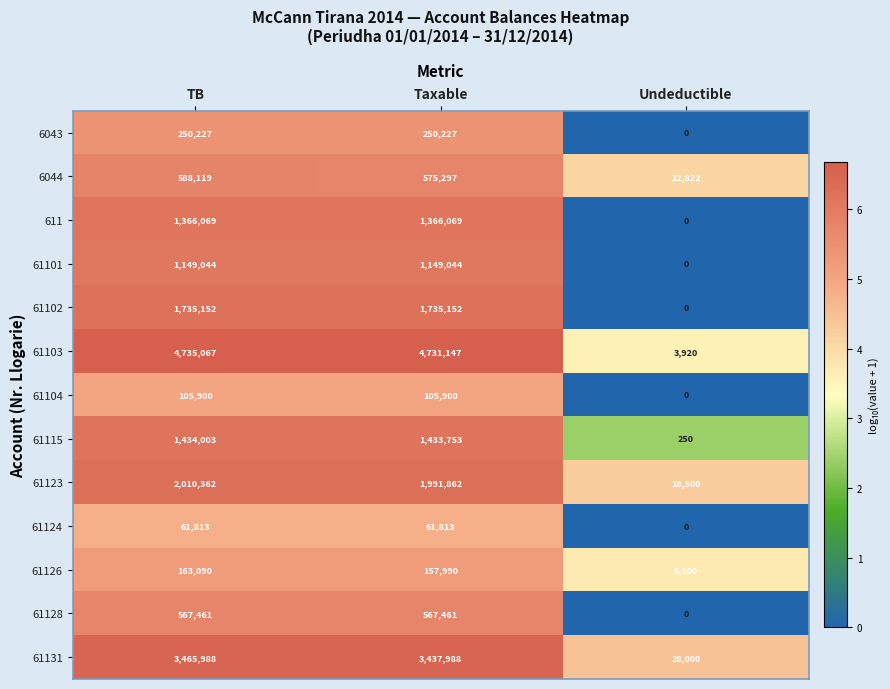

What is the difference between the maximum and minimum values in the 61128 series?

567461